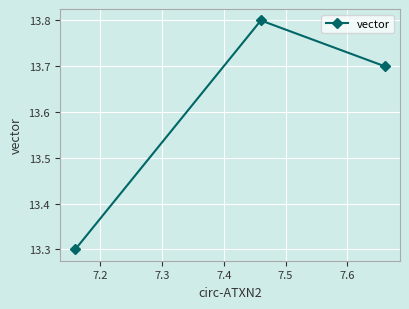

What is the sum of all values?

40.8